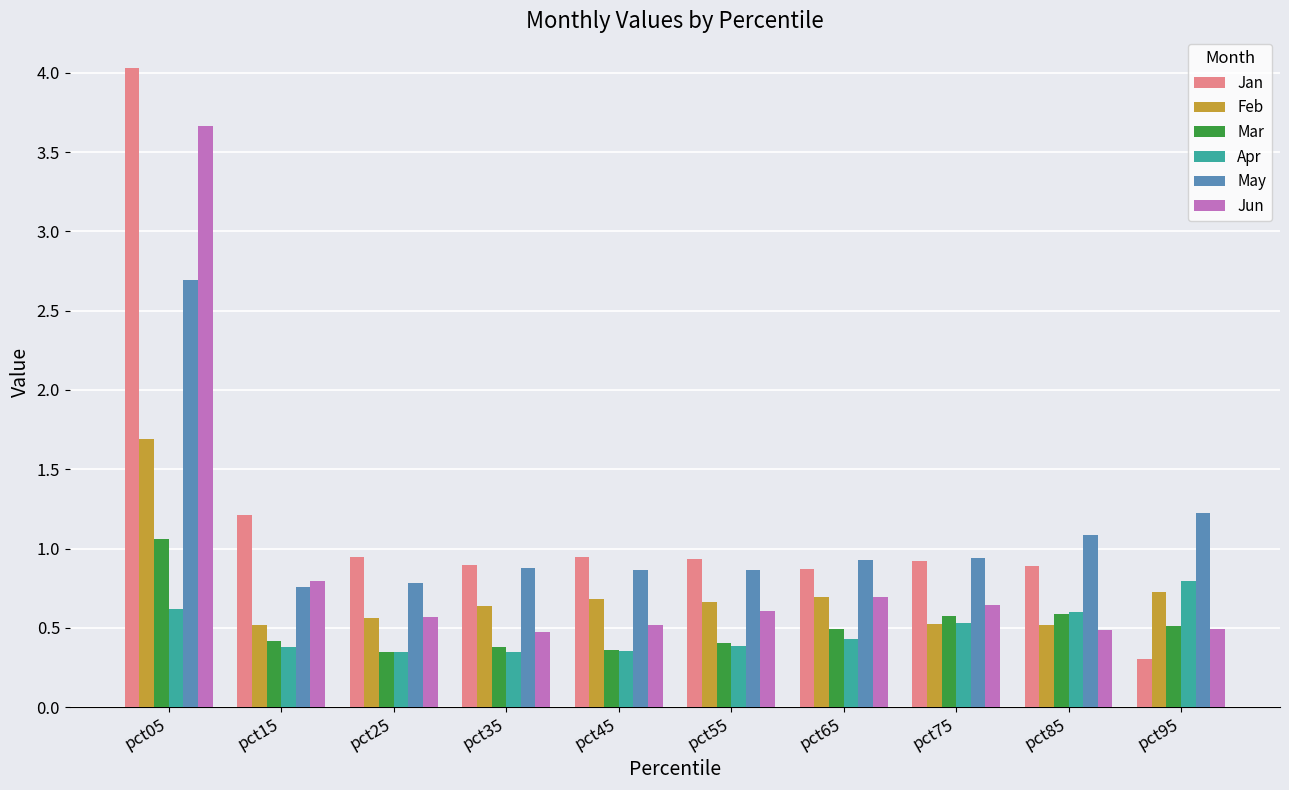

How many bars are there in each group?

6